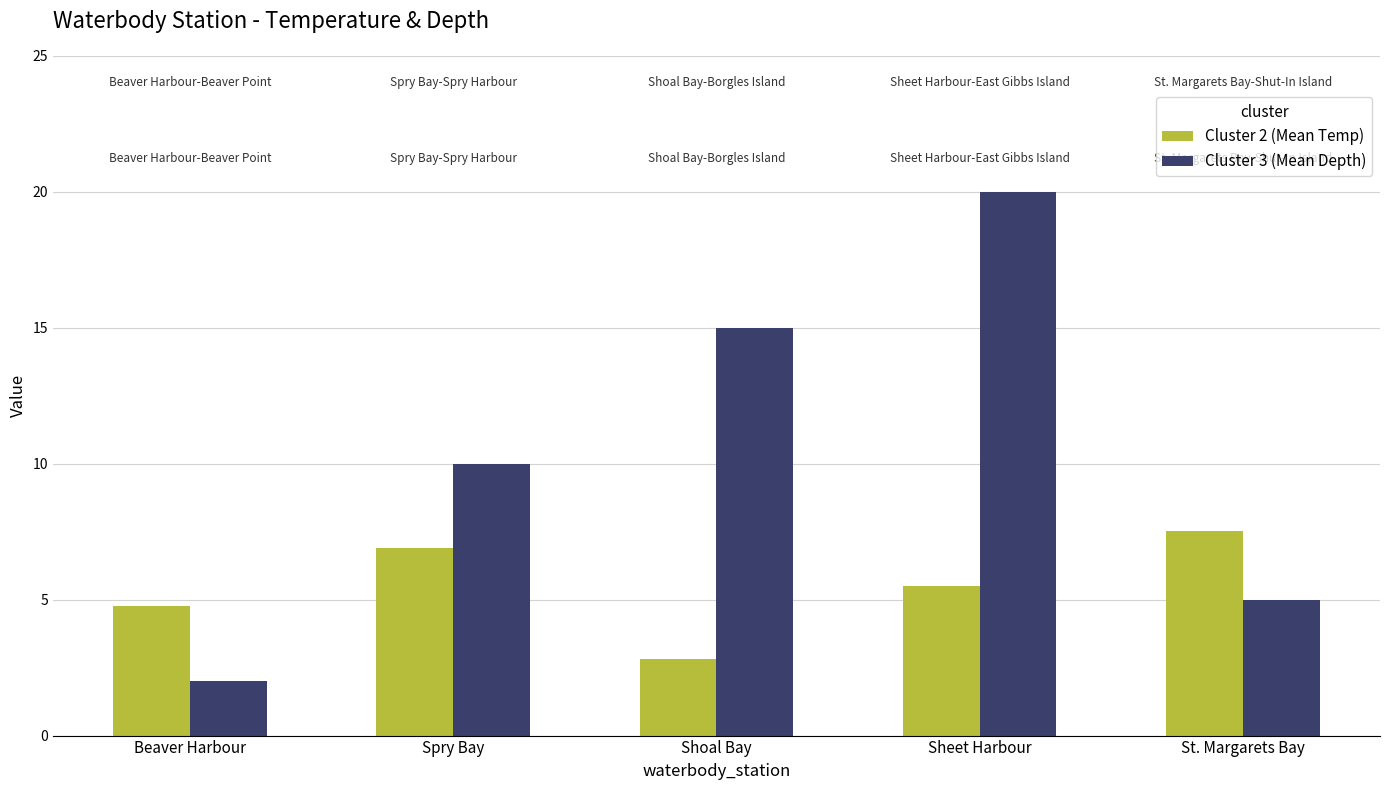

Is the value of Cluster 2 (Mean Temp) at Spry Bay greater than the value of Cluster 3 (Mean Depth) at St. Margarets Bay?

Yes